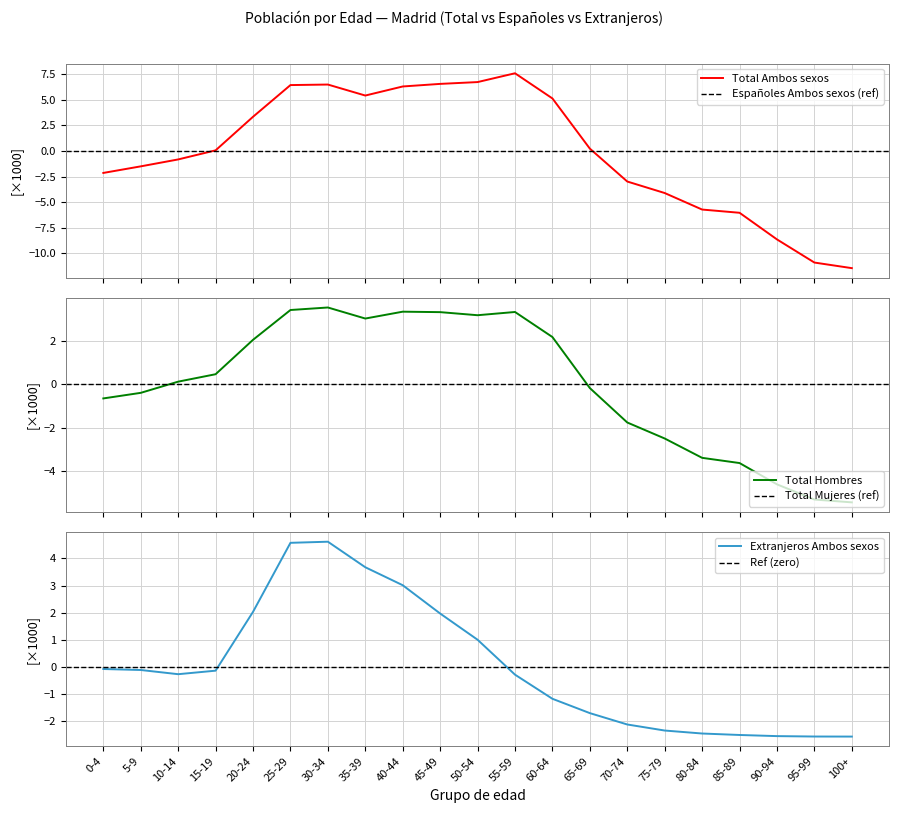

What is the greatest value displayed?

7.6